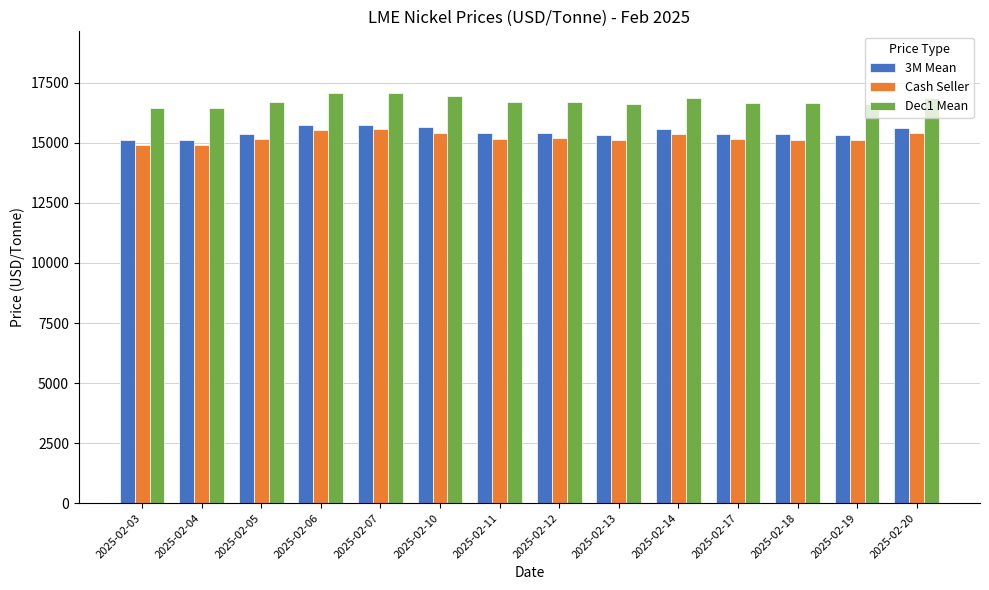

Rank the series at 2025-02-06 from lowest to highest value.

Cash Seller, 3M Mean, Dec1 Mean